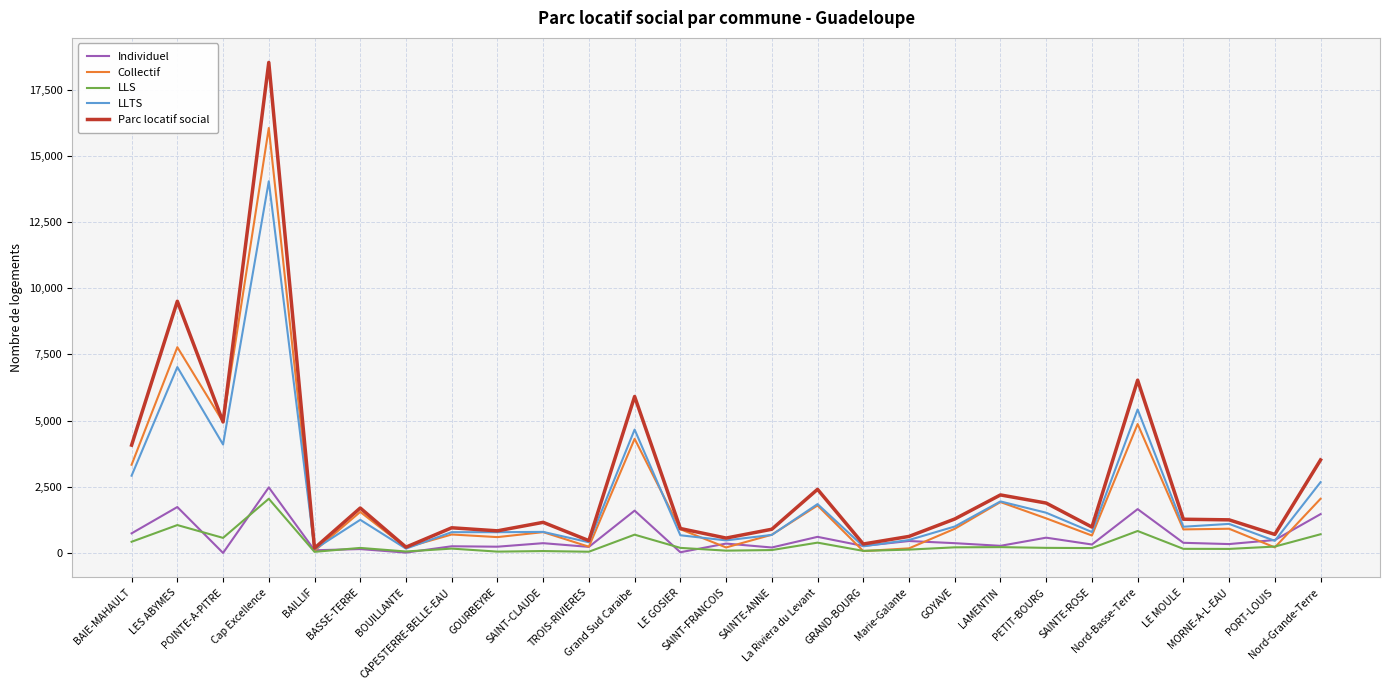

List the series in order of their peak value, highest first.

Parc locatif social, Collectif, LLTS, Individuel, LLS